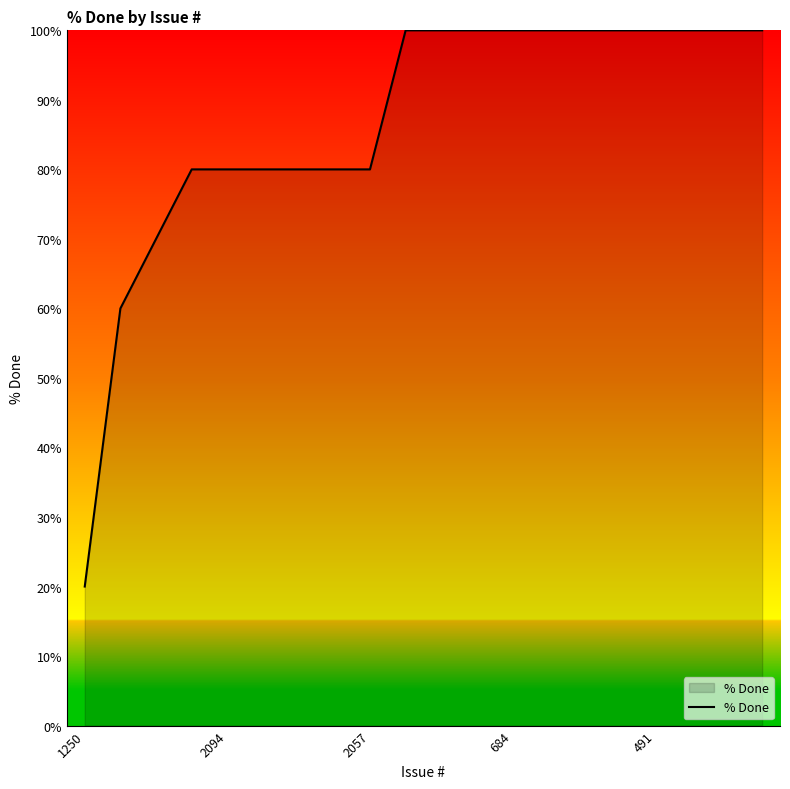

How many lines are shown in the chart?

1